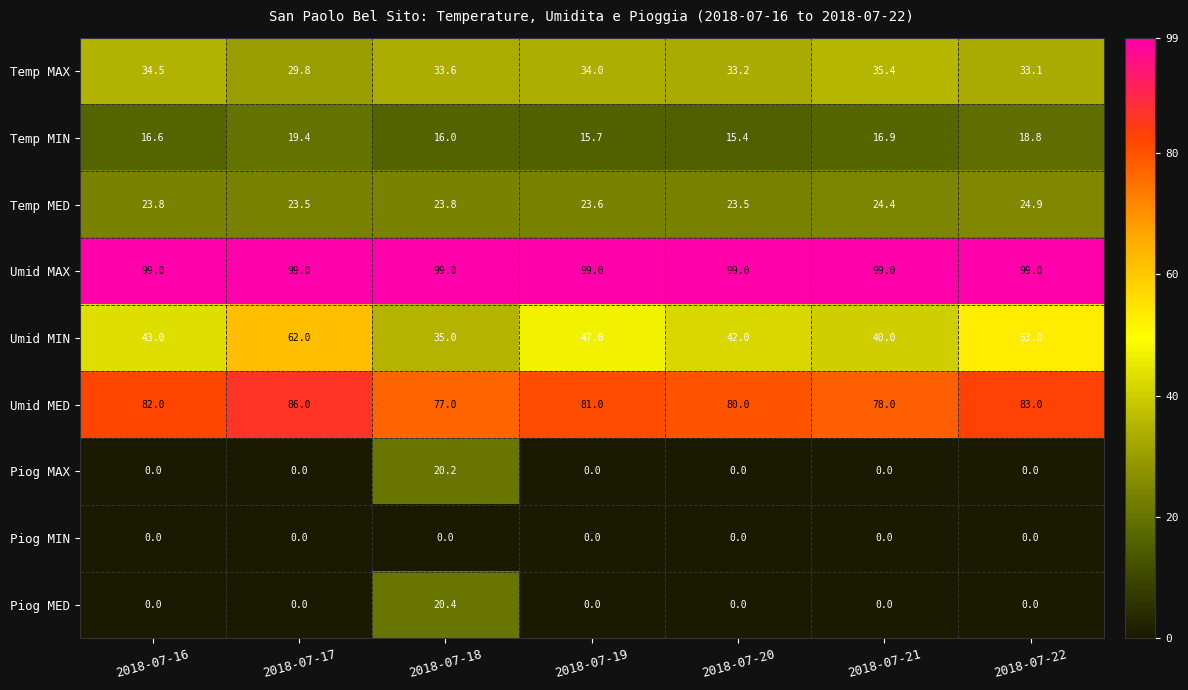

Is it true that Temp MAX equals 23.1 at 2018-07-18?

False